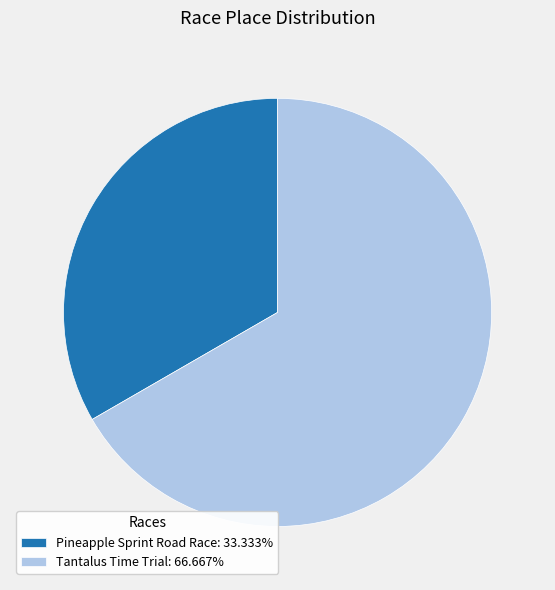

Count the number of slices in the pie.

2